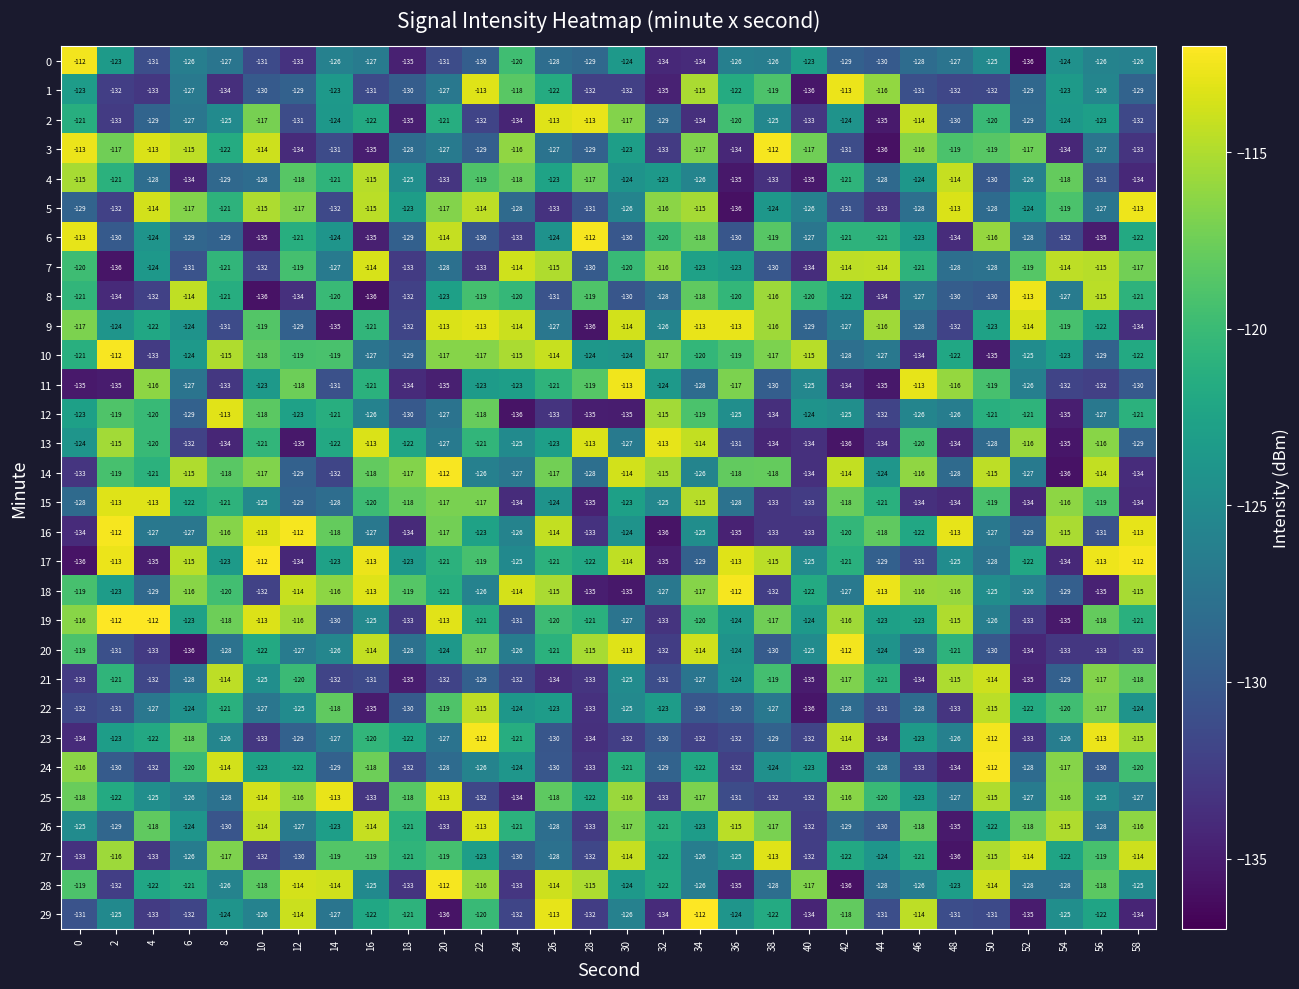

The 10 series shows -129 at 56. True or false?

True